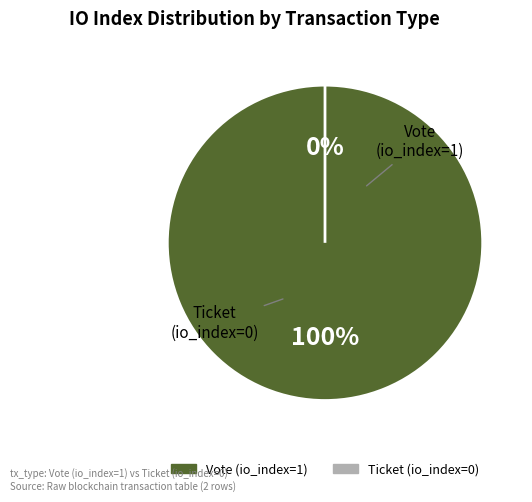

What is the change in value from Vote (io_index=1) to Ticket (io_index=0)?

-1